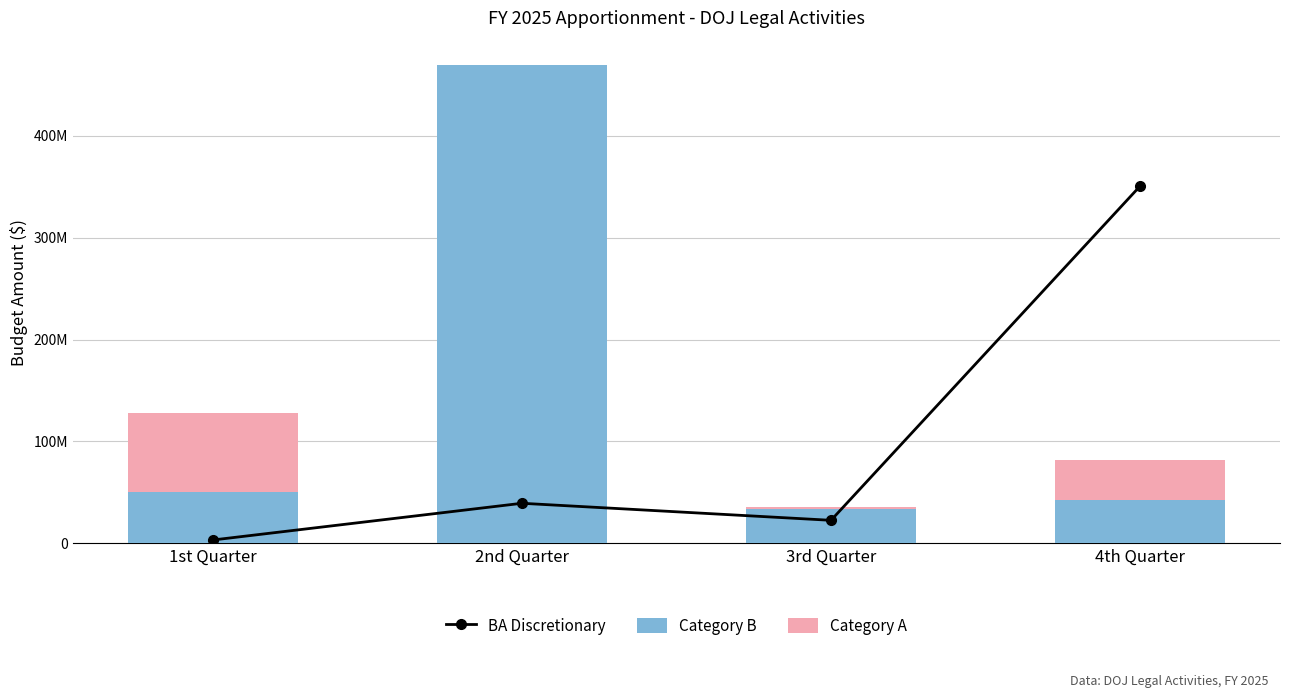

Is the value of Category A at 1st Quarter greater than the value of Category B at 4th Quarter?

Yes